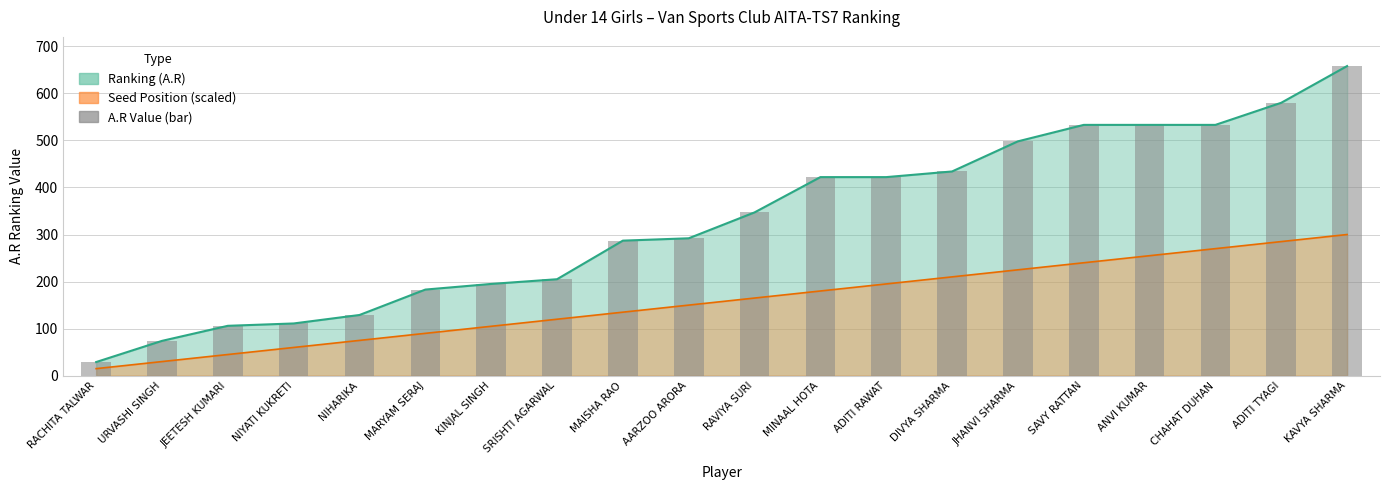

Is it true that the value at ADITI RAWAT is 553?

False